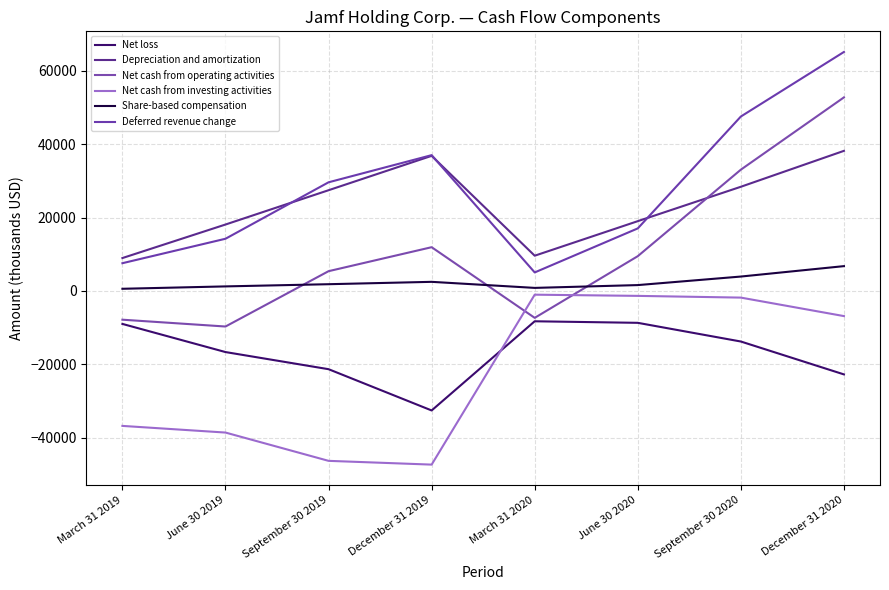

At which label is Net cash from investing activities closest to -24201?

March 31 2019